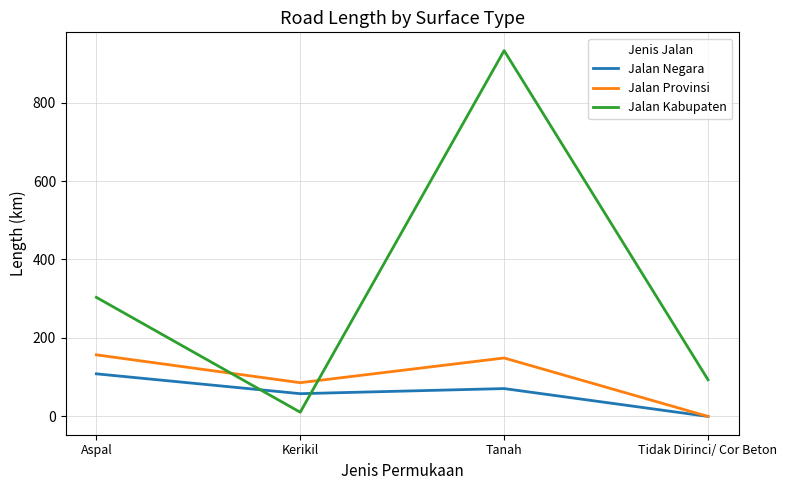

Reading right to left, extract all data points from this chart.

Jalan Negara: 0.0	71.0	58.0	108.6
Jalan Provinsi: 0.0	149.0	86.0	157.0
Jalan Kabupaten: 93.4	932.3	10.7	303.5